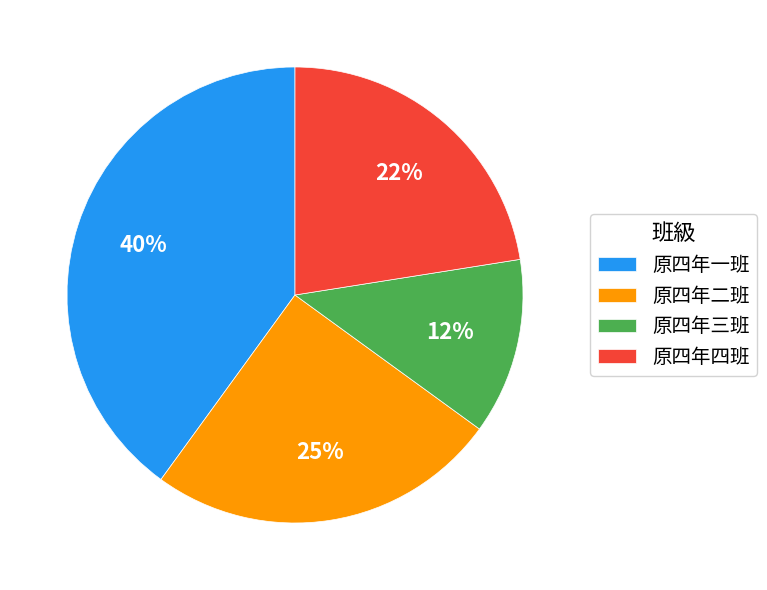

Between 原四年一班 and 原四年四班, which is larger?

原四年一班